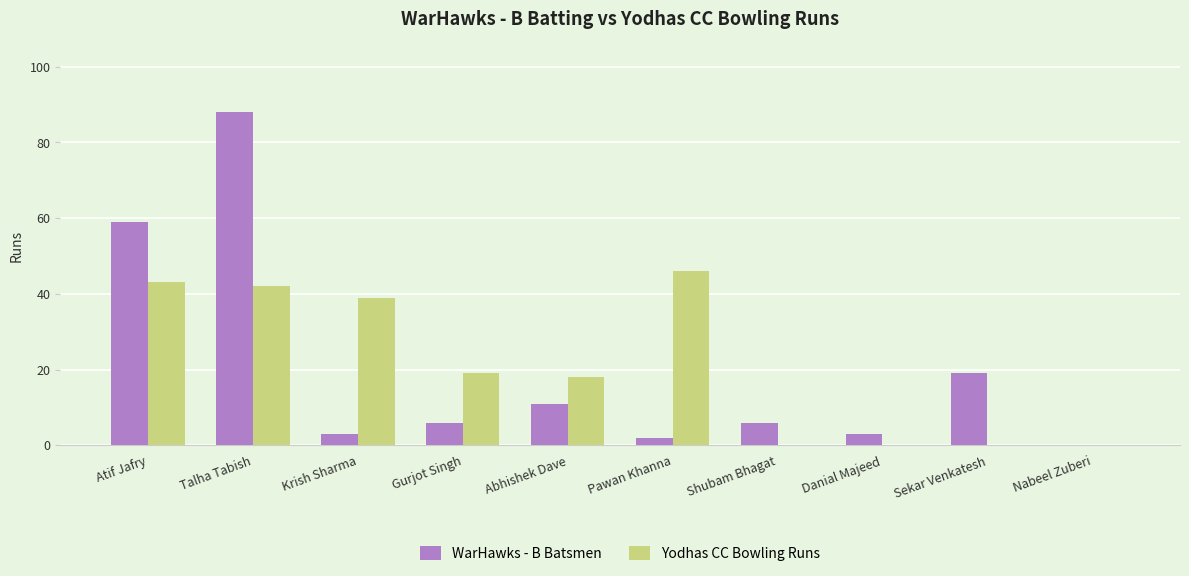

How many categories are shown in the chart?

10